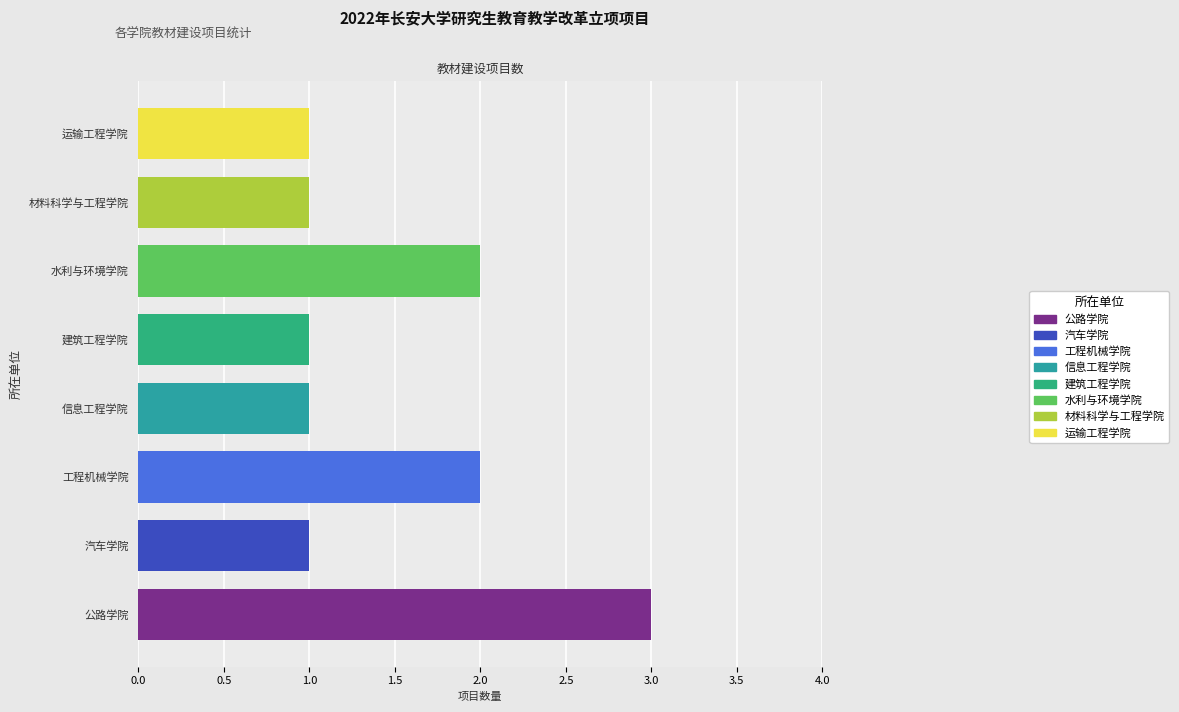

How many data points are above 1?

3